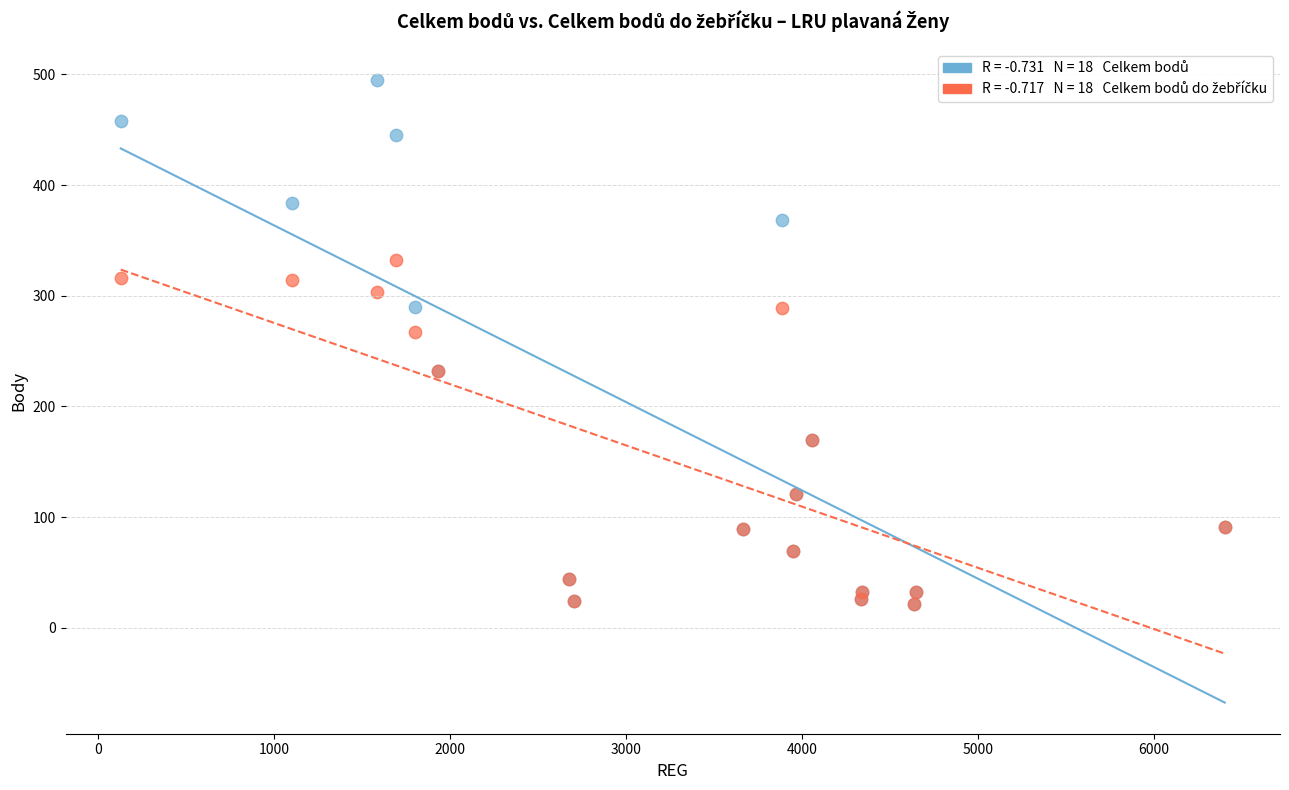

Across all series, what Y value is closest to 258?

267